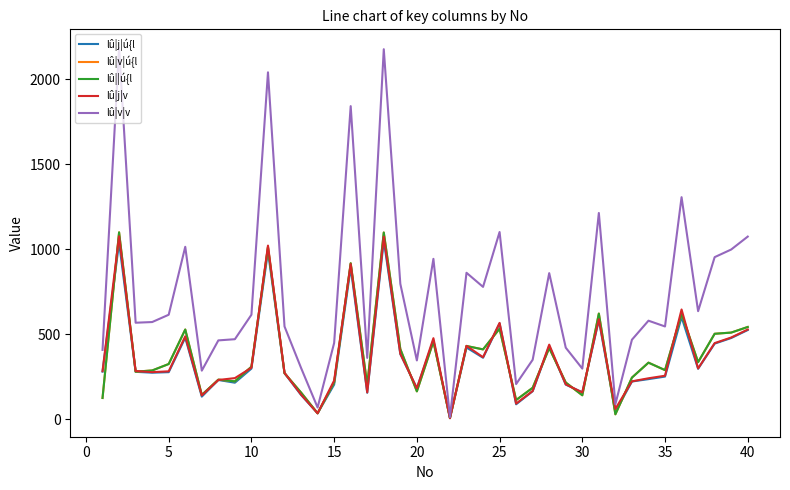

Does the chart display data point markers on the line(s)?

No